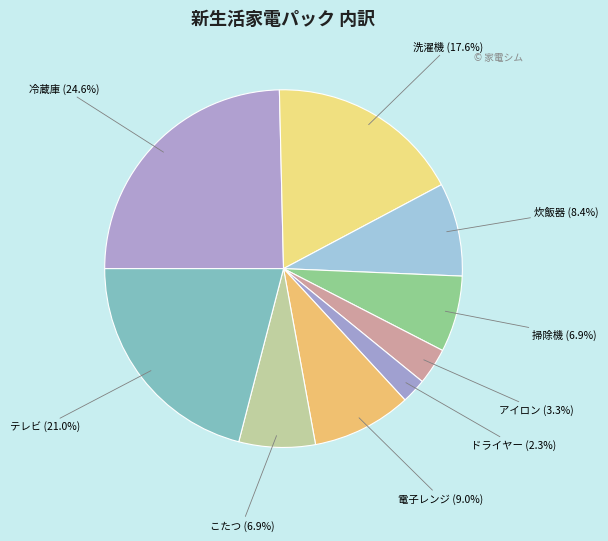

Which slice is the largest?

冷蔵庫